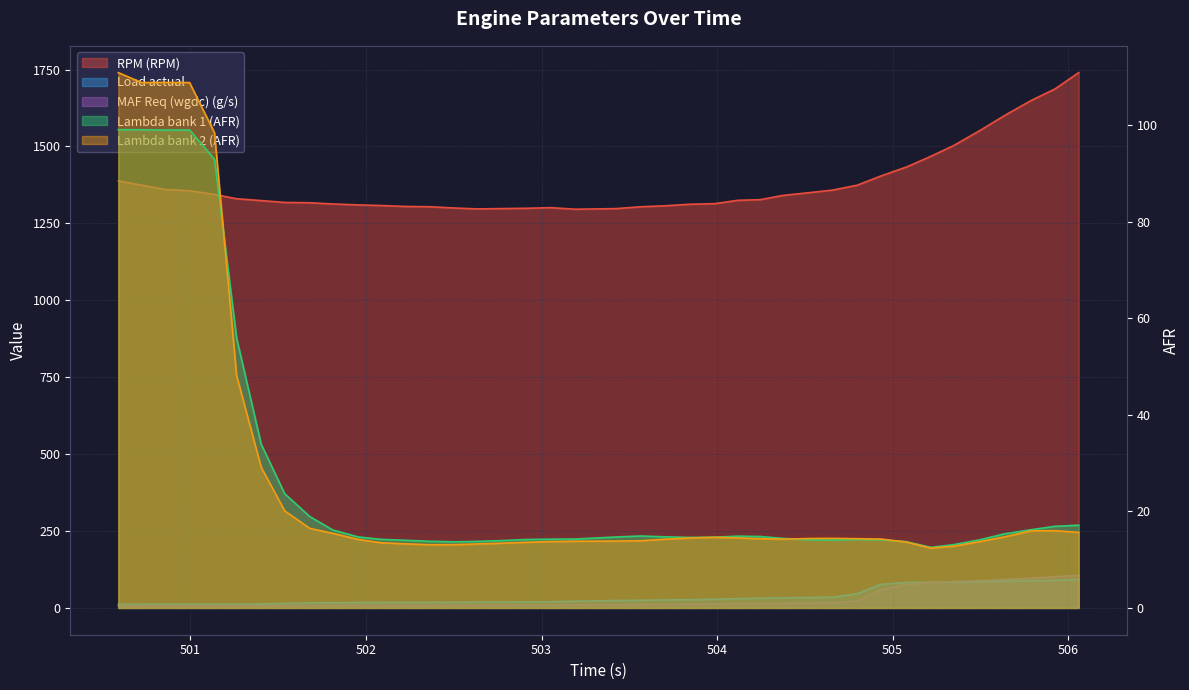

What is the difference between the second highest and second lowest values in the Lambda bank 1 (AFR) series?

85.9